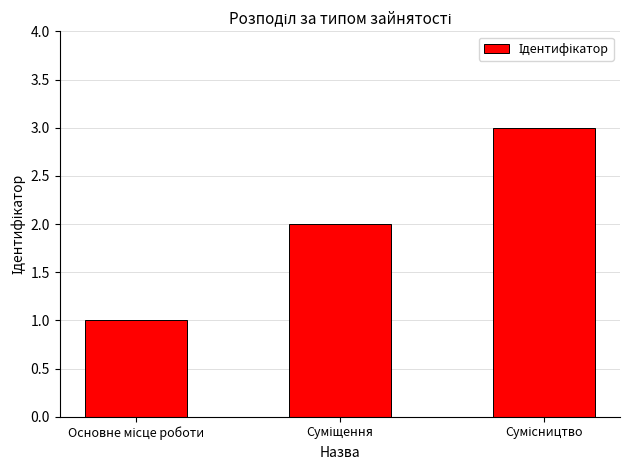

What is the difference between the maximum and minimum values?

2